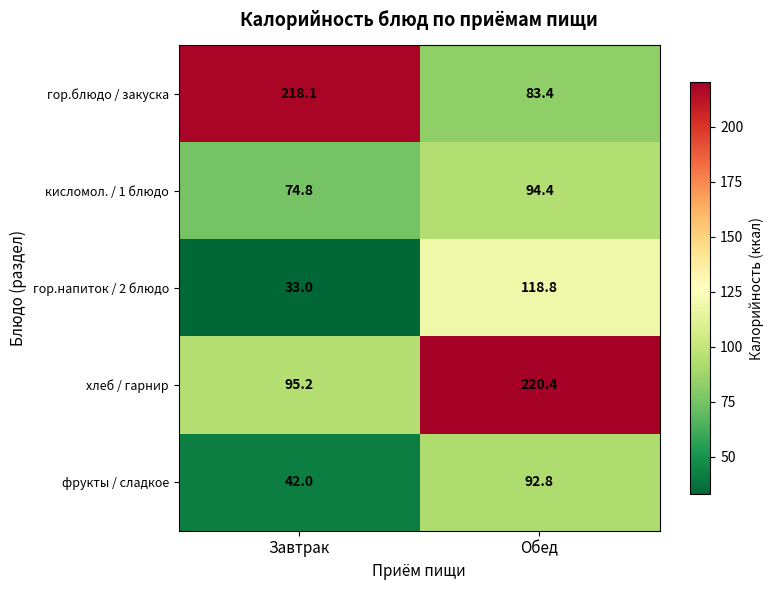

Count the number of categories in the chart.

2